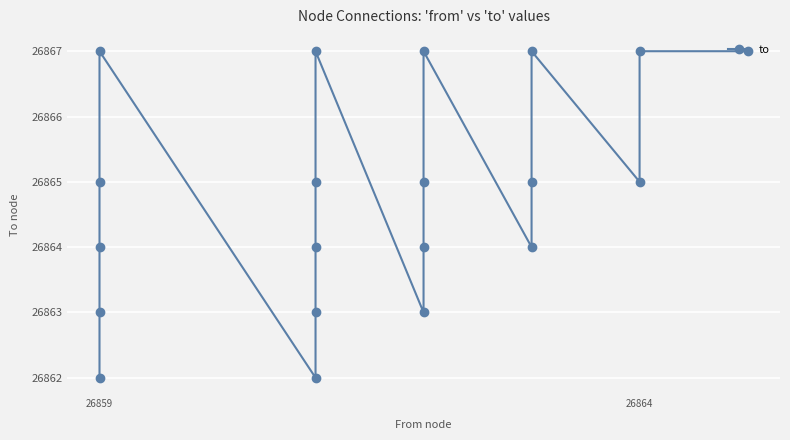

Is it true that the value at 26859 is 26867?

True